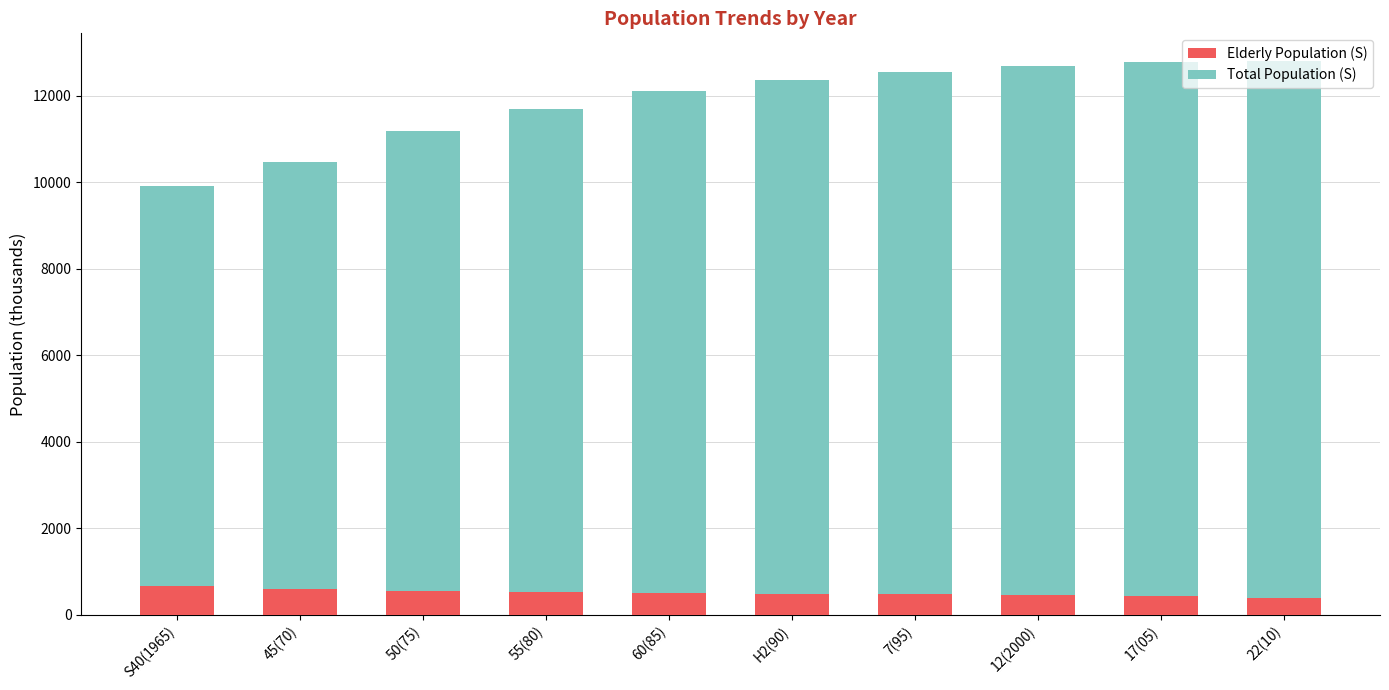

What are all the series names shown in the legend?

Elderly Population (S), Total Population (S)